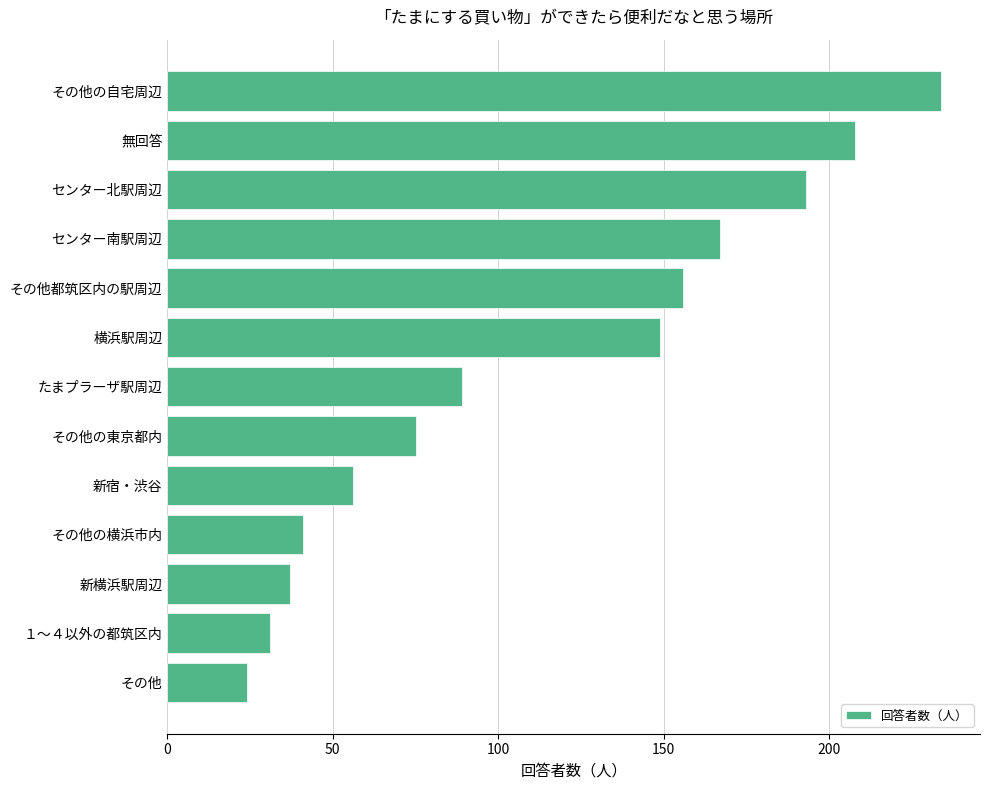

The value at 無回答 is 271. True or false?

False